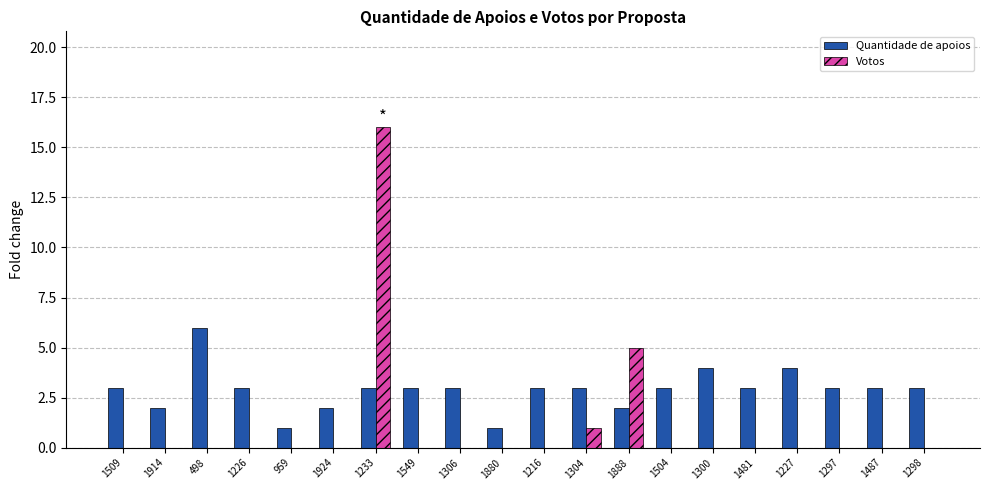

Which category has the highest value in the Votos series?

1233